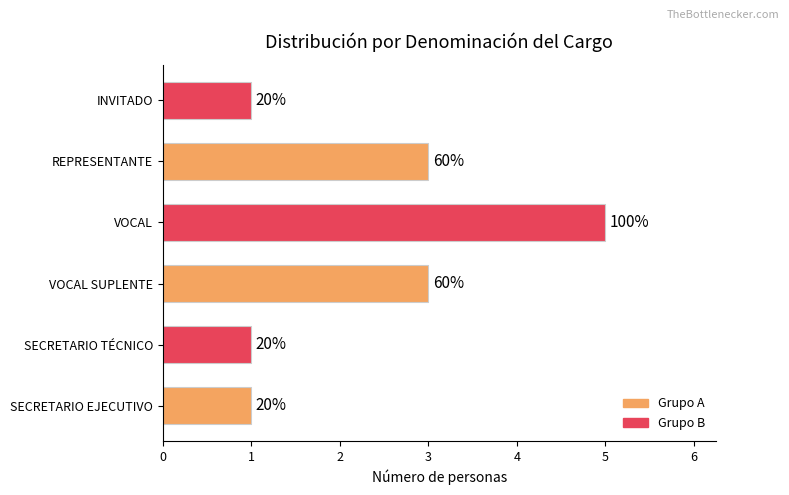

How many bars are there in total?

6